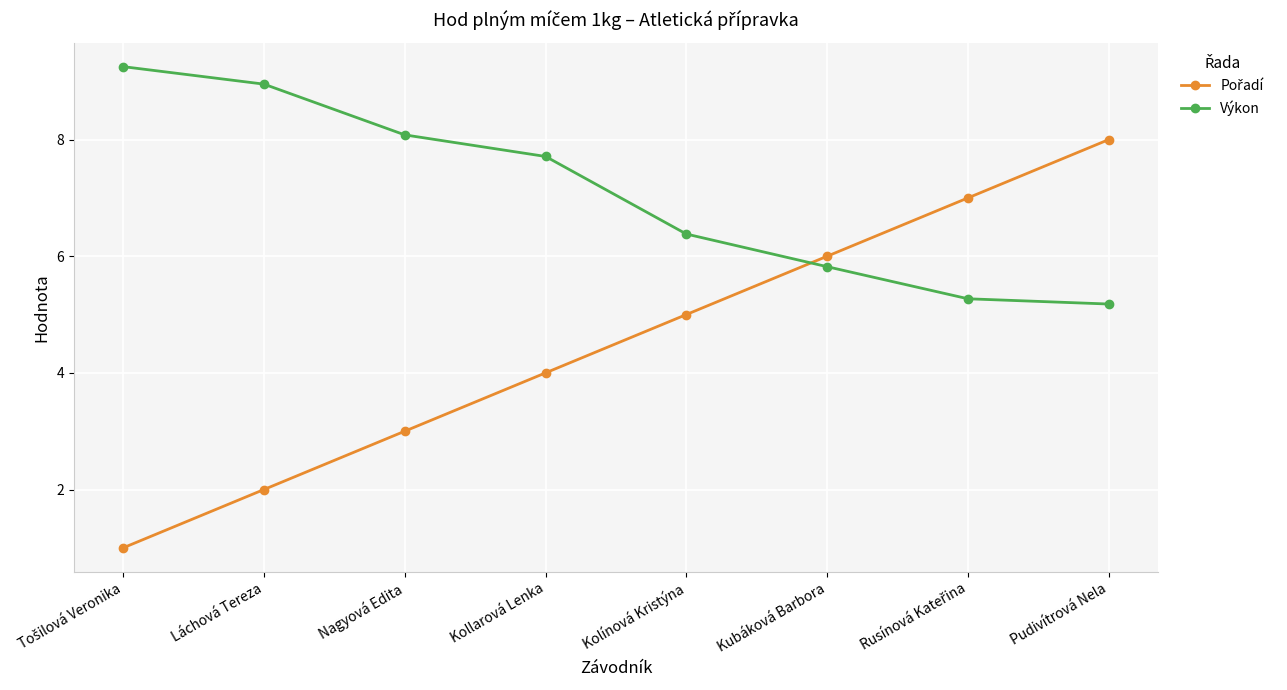

What is the smallest value displayed?

1.0